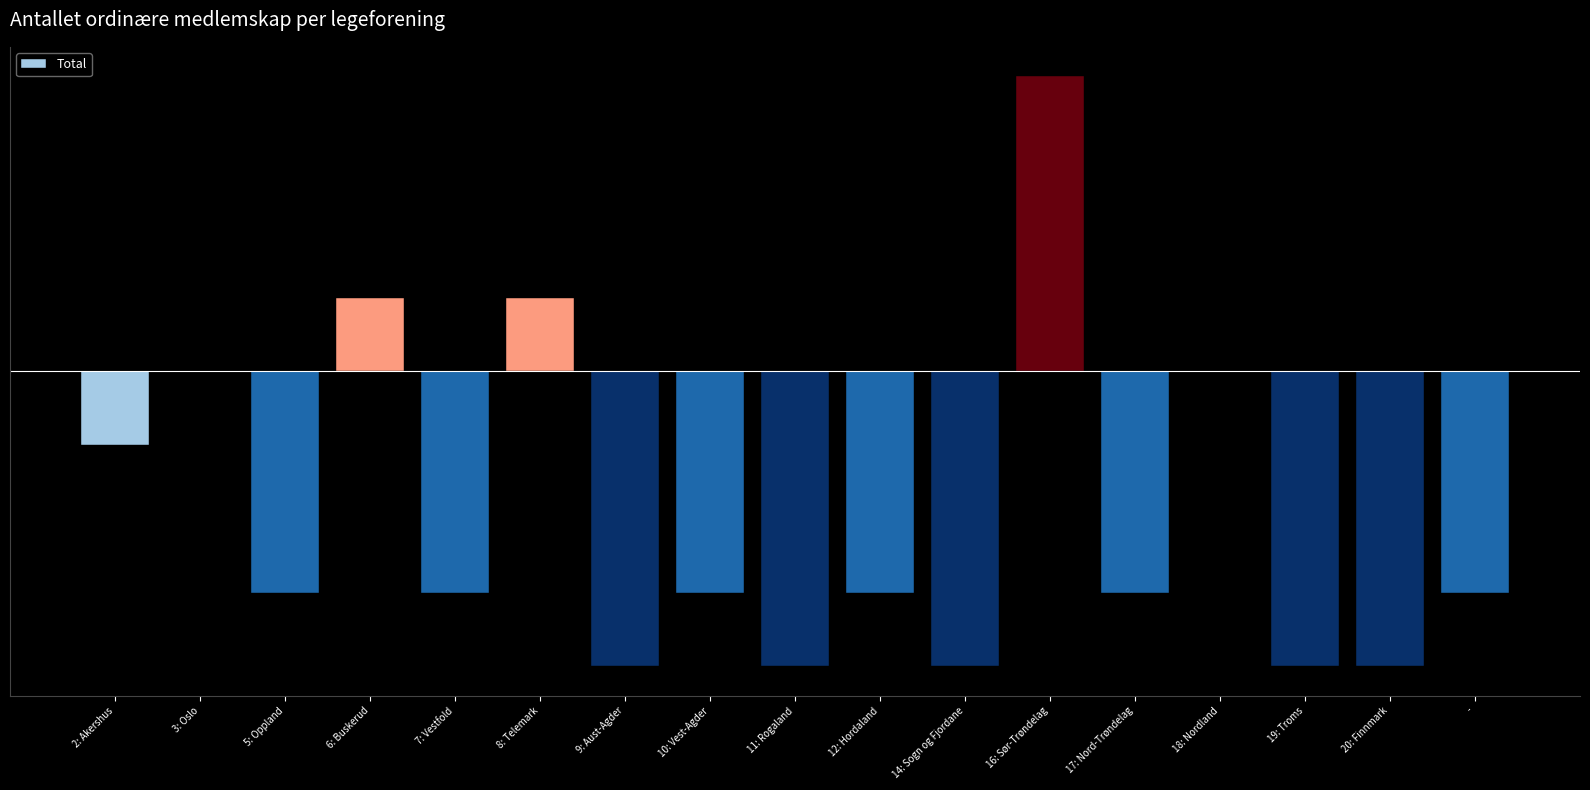

List the labels in order of value, smallest first.

9: Aust-Agder, 11: Rogaland, 14: Sogn og Fjordane, 19: Troms, 20: Finnmark, 5: Oppland, 7: Vestfold, 10: Vest-Agder, 12: Hordaland, 17: Nord-Trøndelag, -, 2: Akershus, 3: Oslo, 18: Nordland, 6: Buskerud, 8: Telemark, 16: Sør-Trøndelag